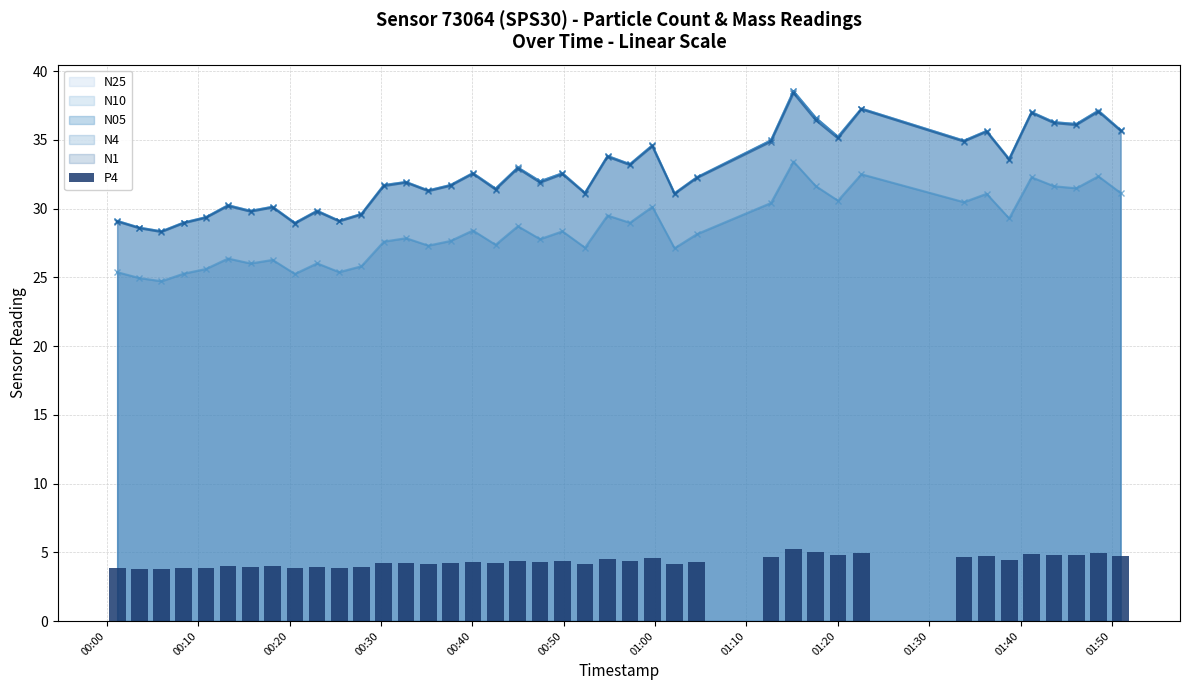

True or false: N05 and N1 cross at least once.

False